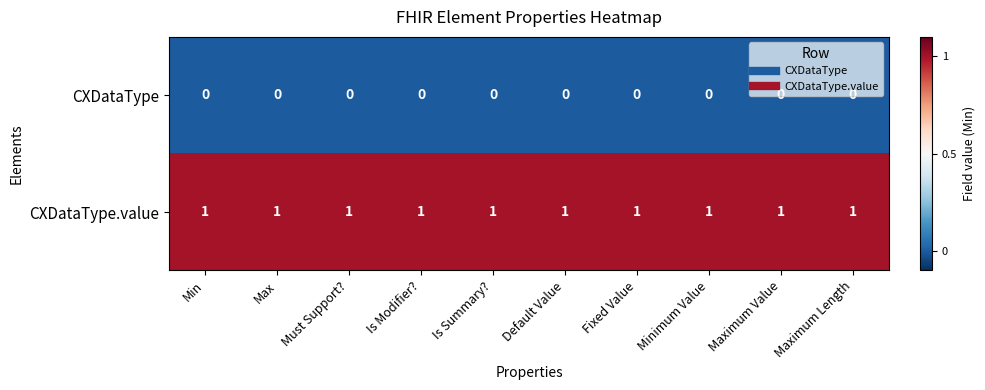

List the series in order of their overall mean, highest first.

CXDataType.value, CXDataType